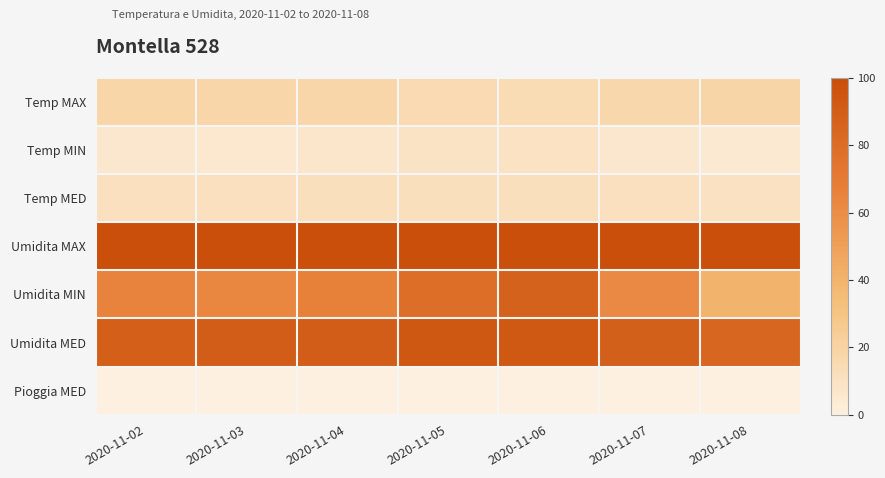

At which category does the chart reach its peak across all series?

2020-11-02